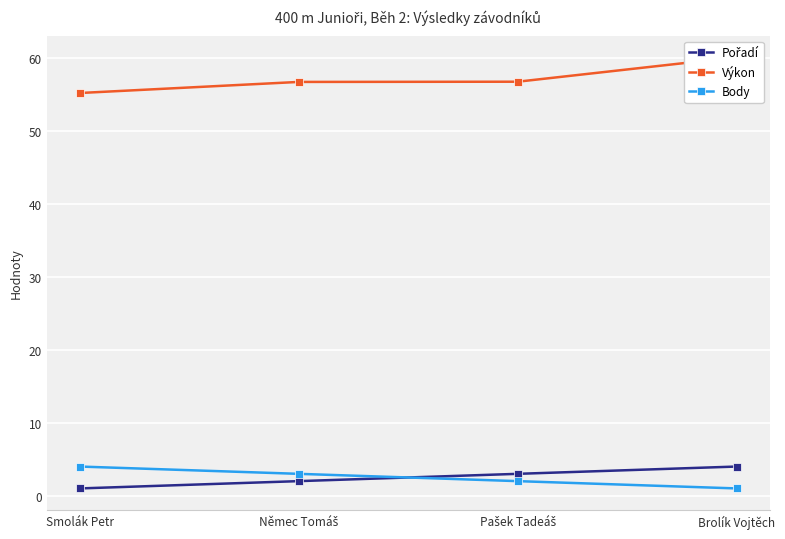

True or false: Body has more than 0 interior local peaks.

False